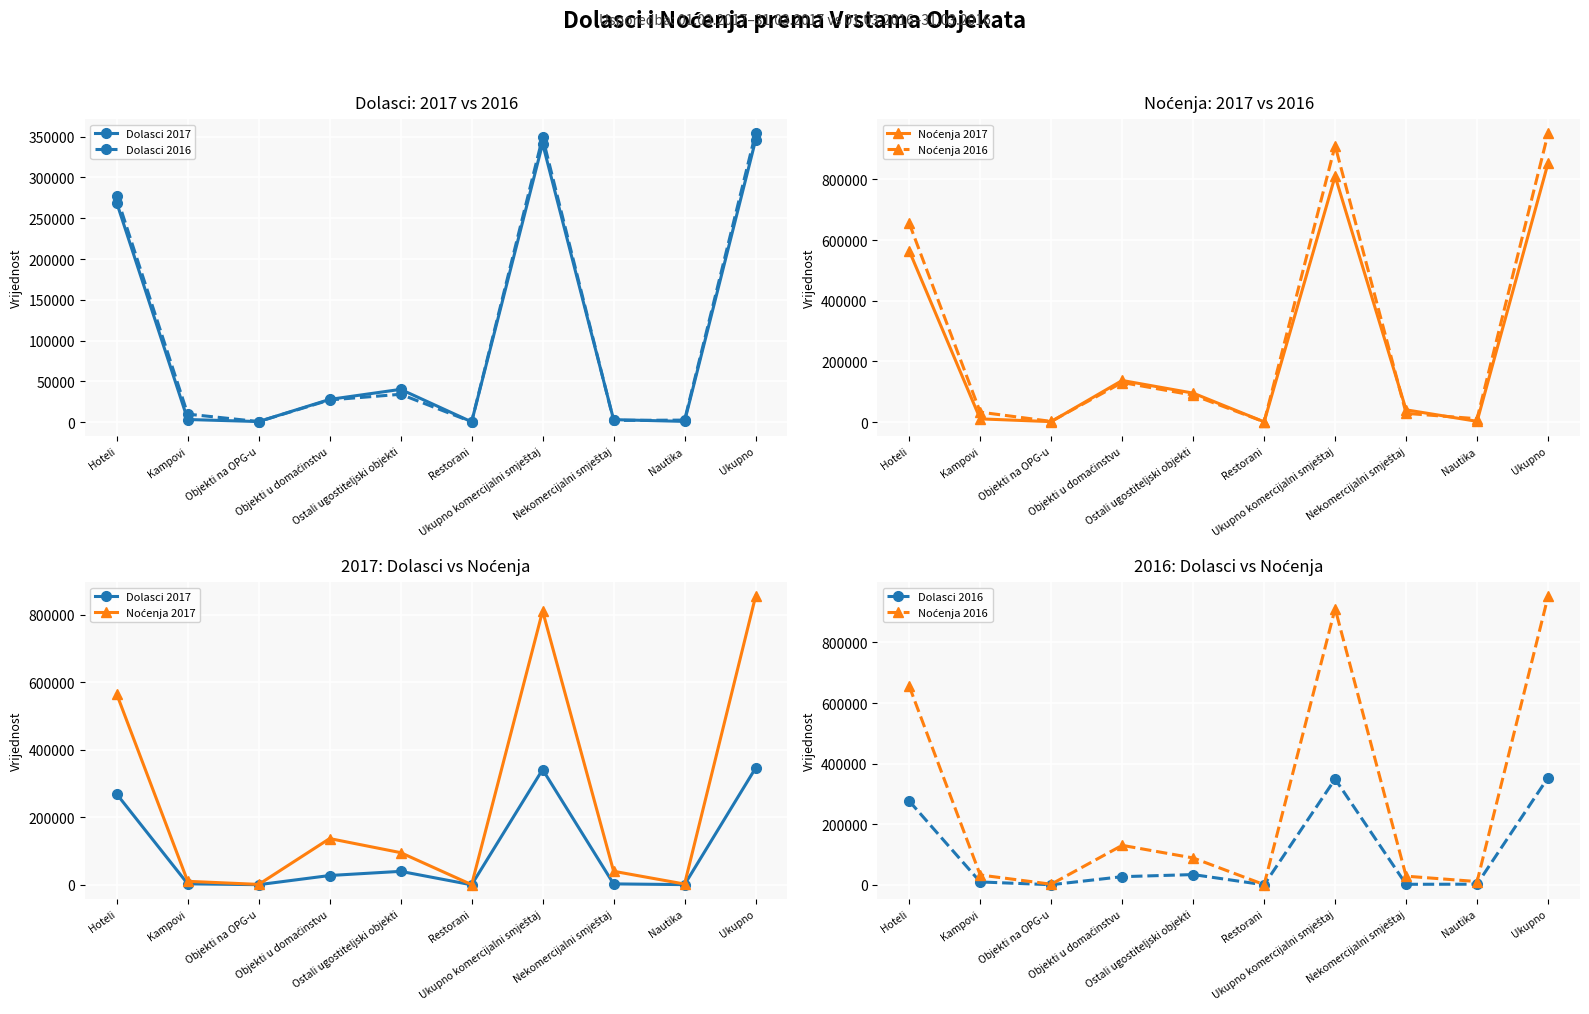

The value of Noćenja 2017 at Ukupno is 853994. True or false?

True